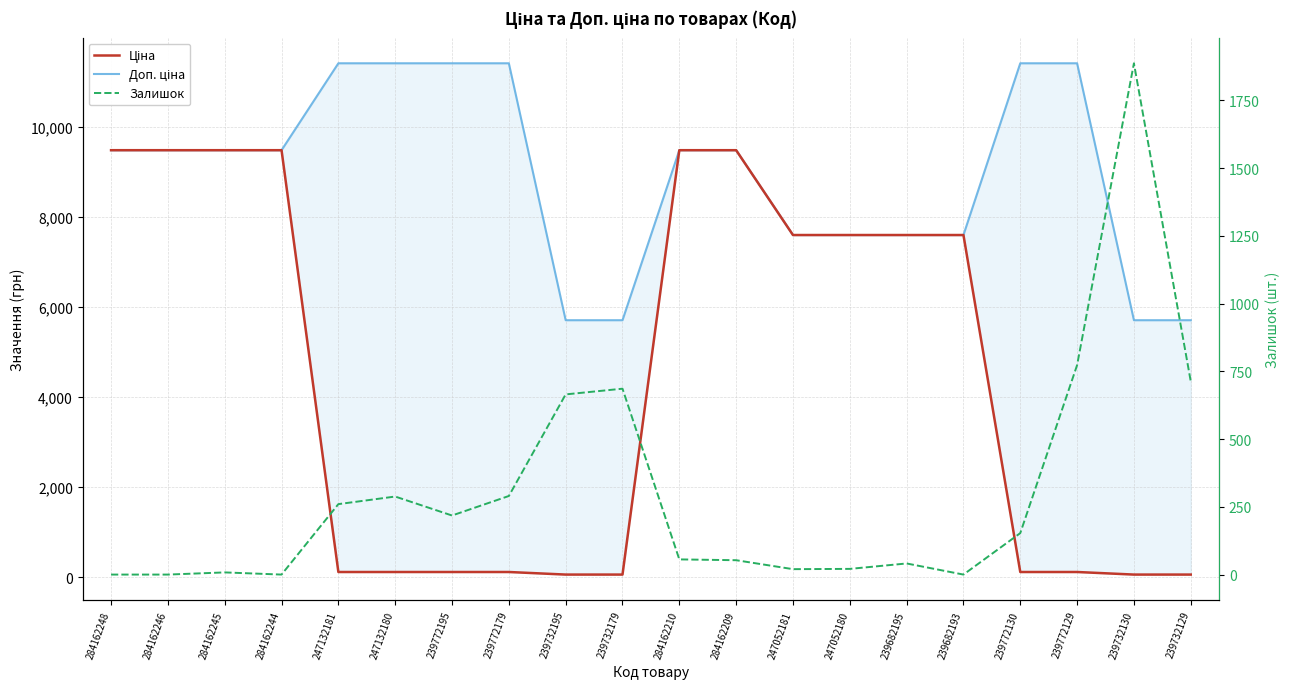

What is the value of the Ціна point at the 15th from the left?

7596.5